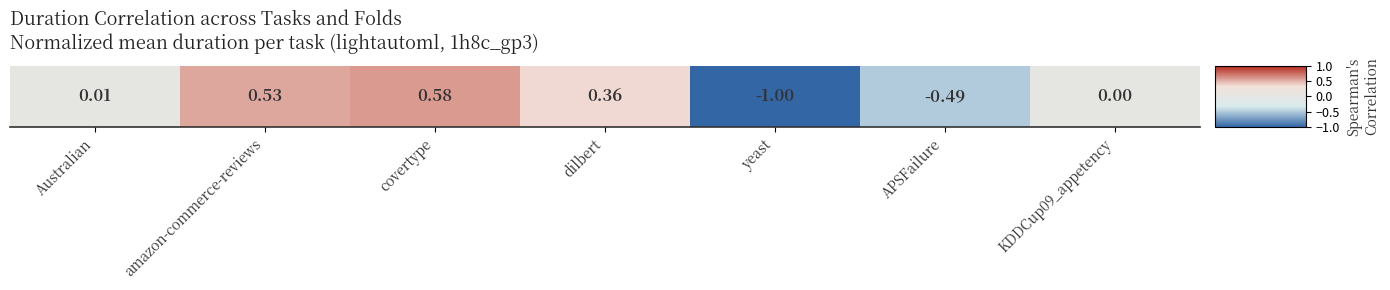

At which label does the data first exceed 0?

Australian